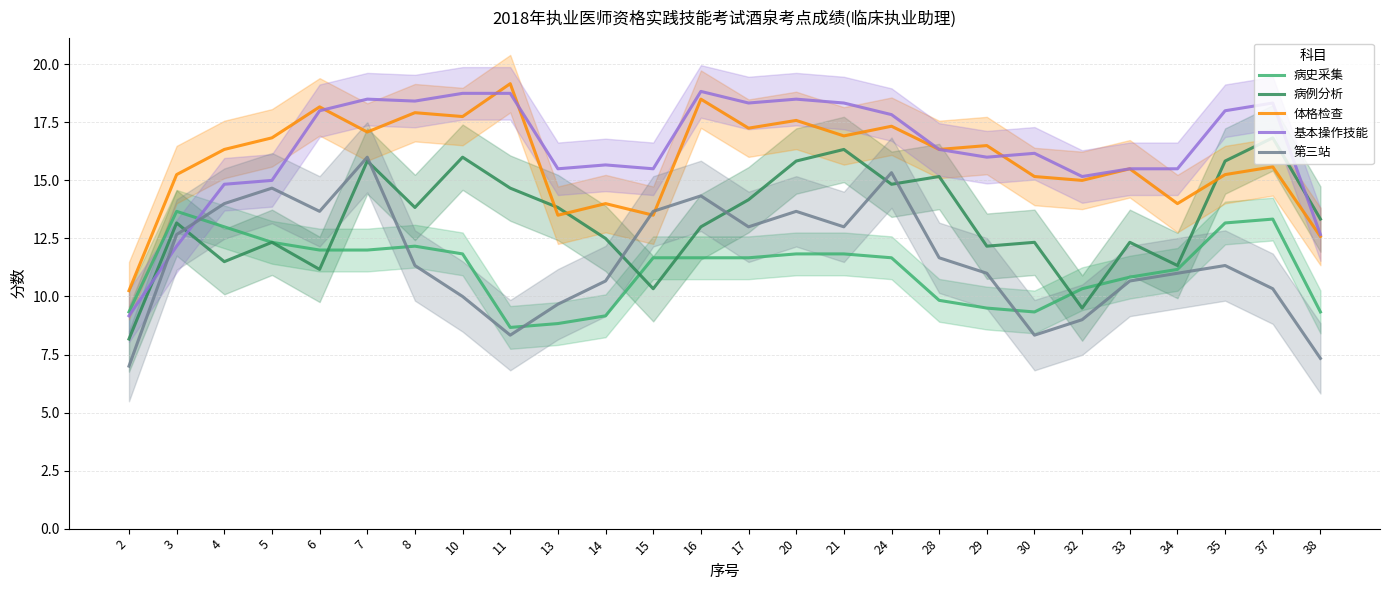

At which category does the chart reach its minimum across all series?

2